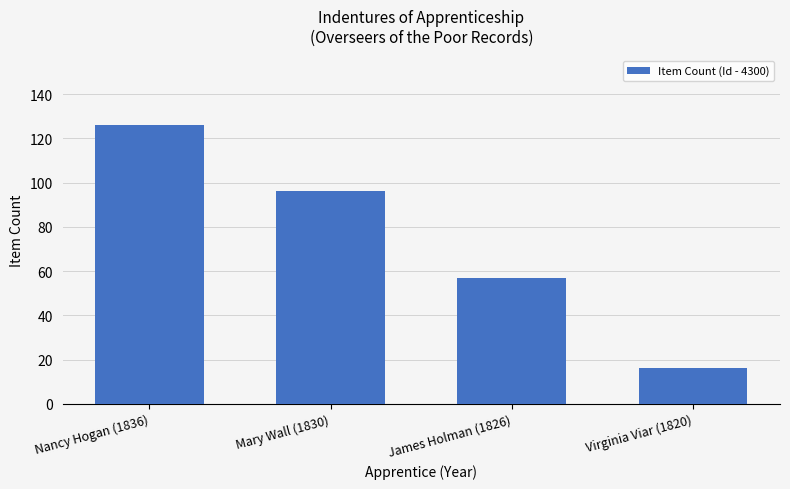

List the labels in order of value, smallest first.

Virginia Viar (1820), James Holman (1826), Mary Wall (1830), Nancy Hogan (1836)